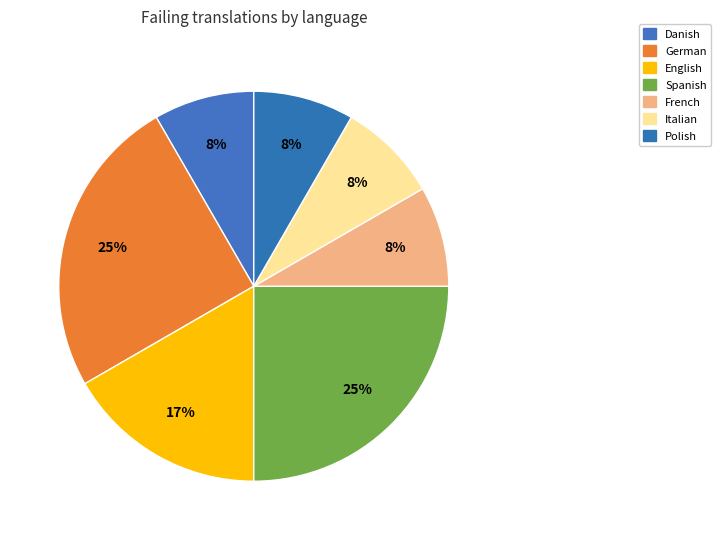

To the nearest percent, what portion does German represent?

25%